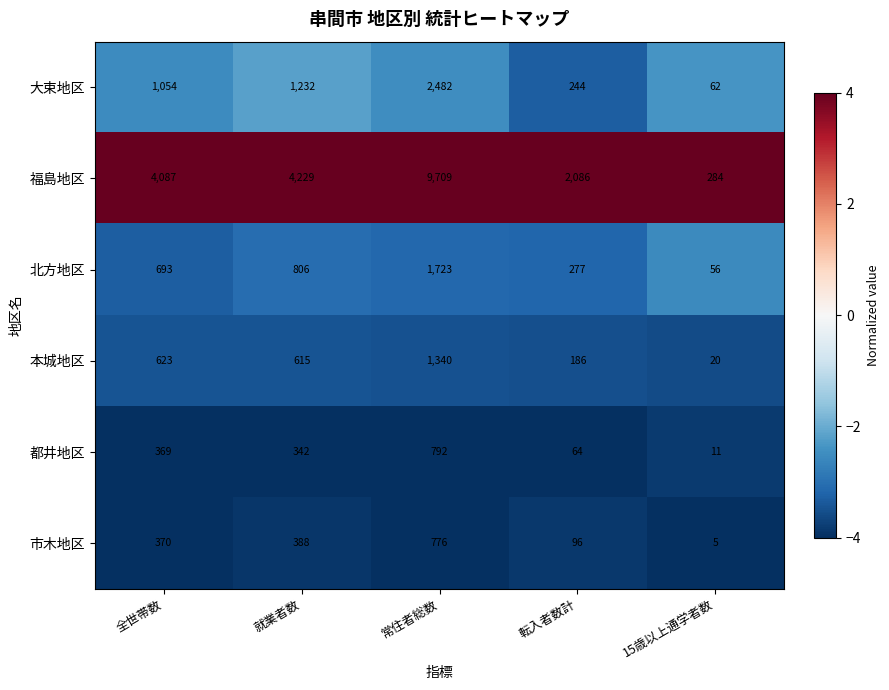

What is the smallest value displayed?

5